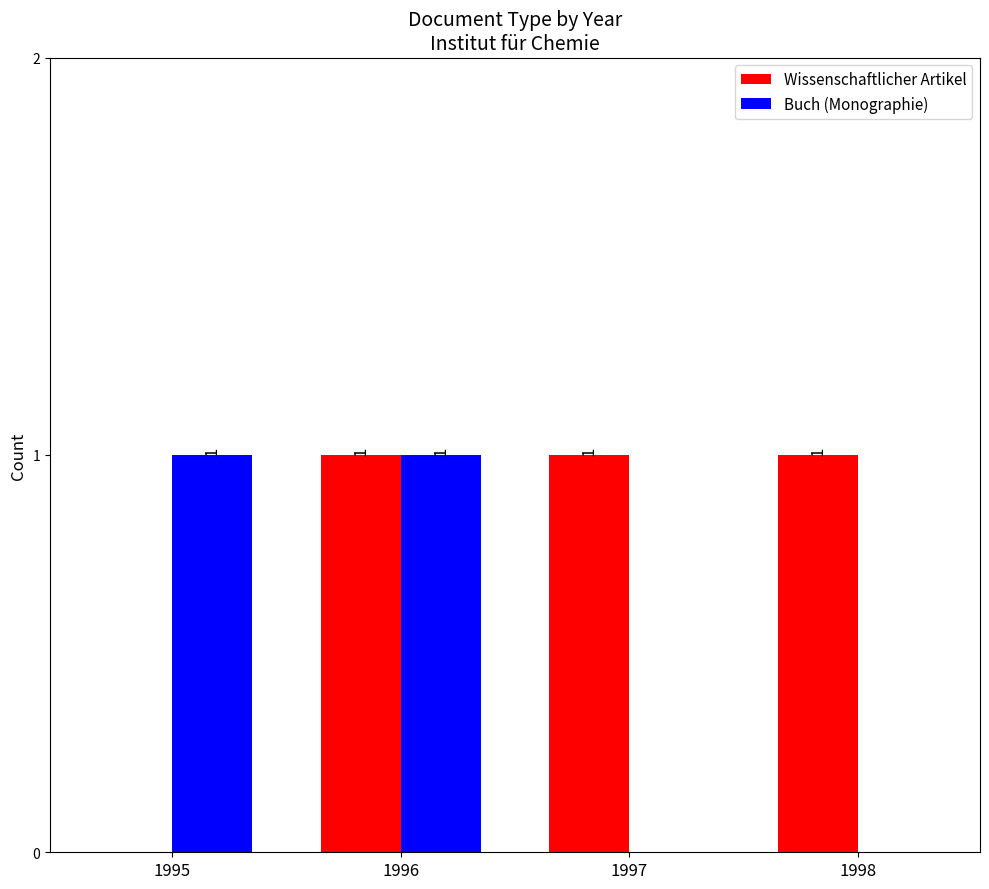

Is the value of Buch (Monographie) at 1998 greater than the value of Wissenschaftlicher Artikel at 1997?

No